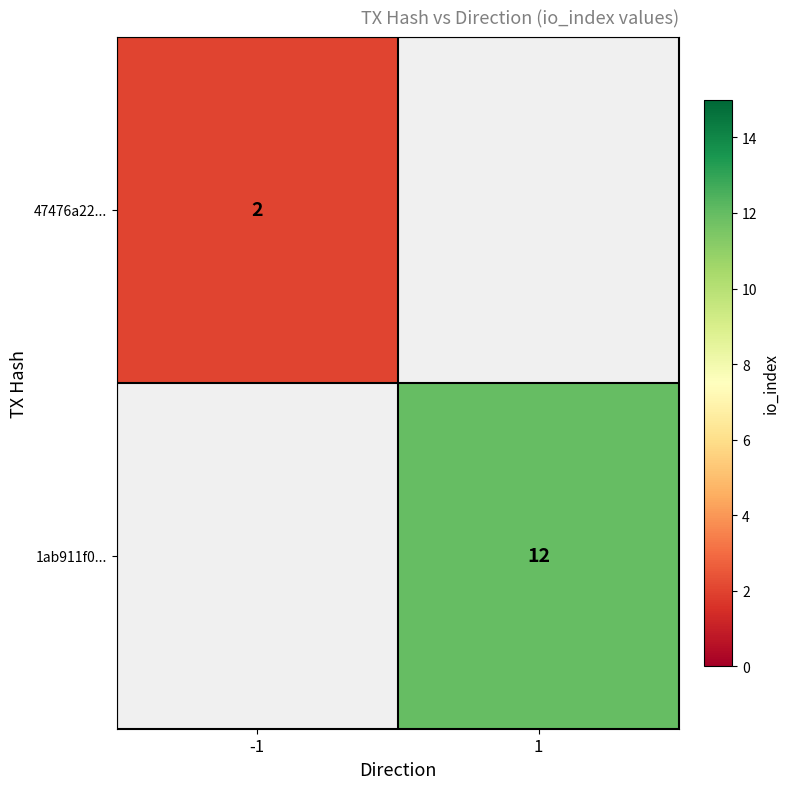

The value of 47476a22... at -1 is 2. True or false?

True